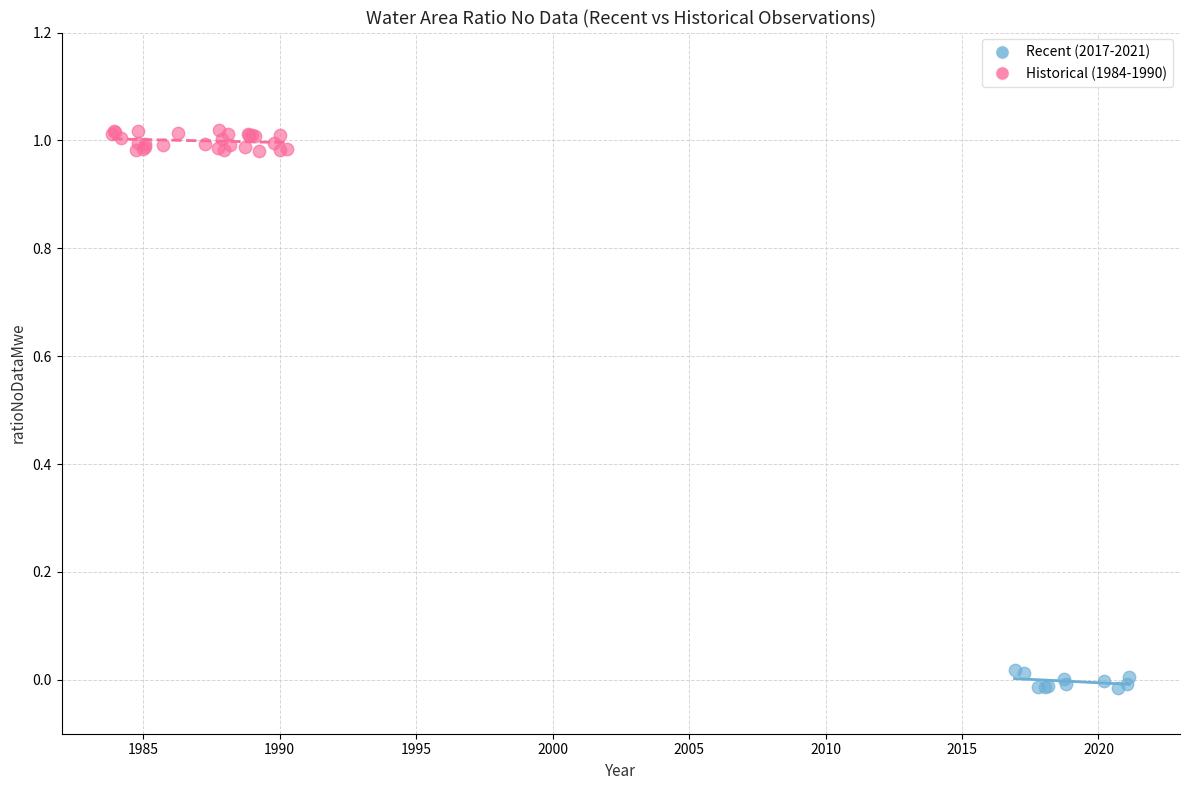

Which series has the largest Y range (max minus min)?

Historical (1984-1990)